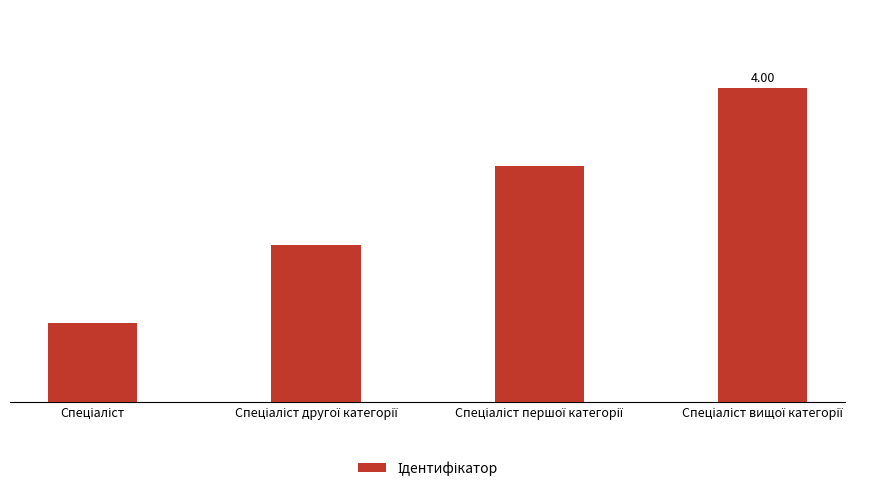

Are the bars horizontal?

No